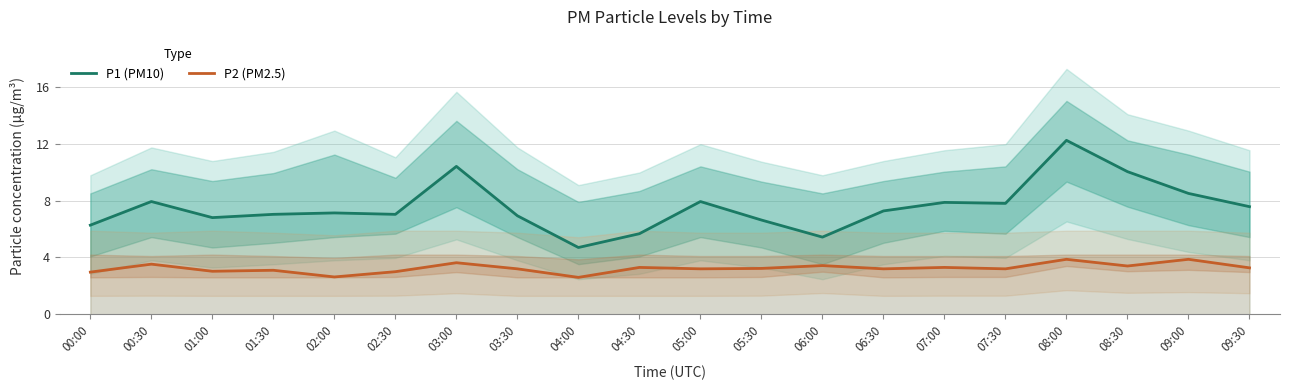

How many lines are shown in the chart?

2